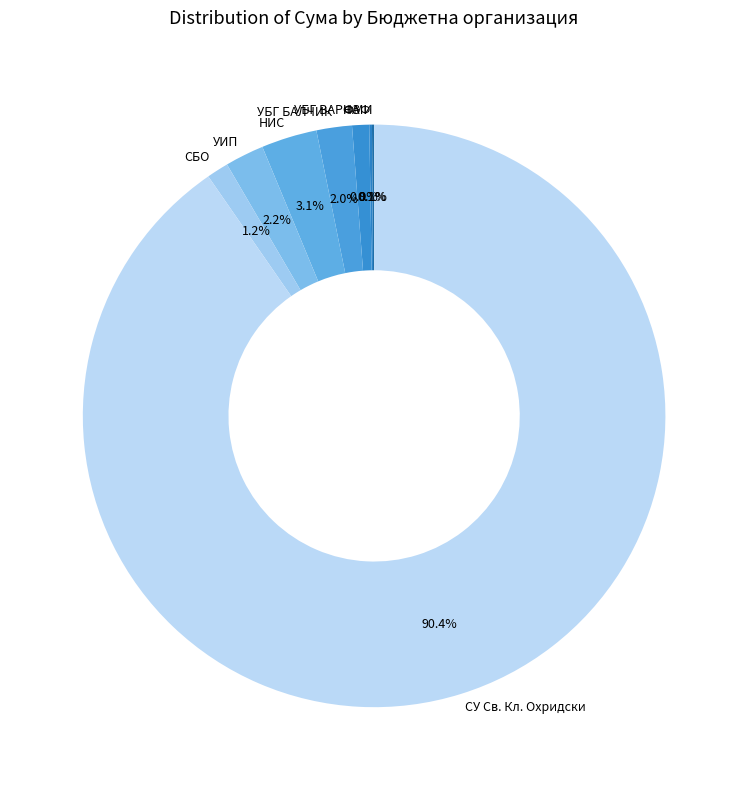

Does УИП represent more than half of the total?

No